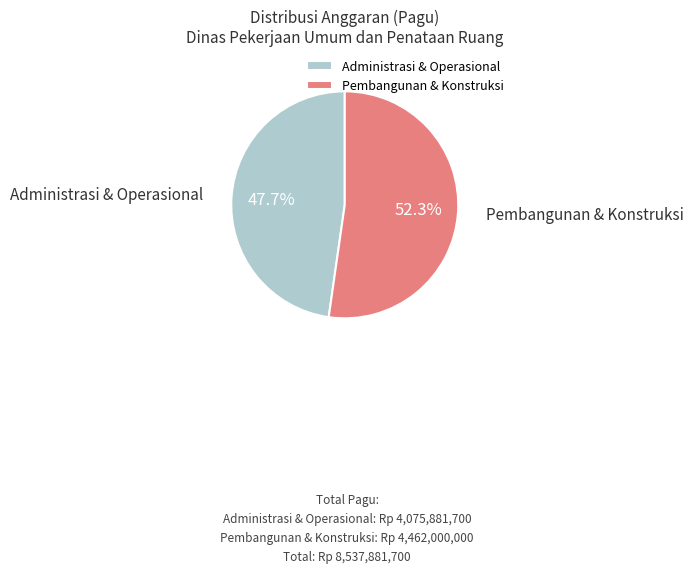

Is there a majority slice in this chart?

Yes